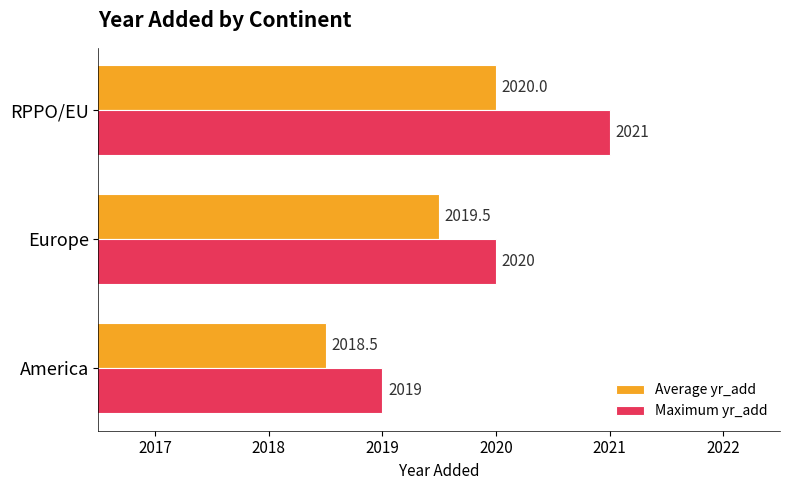

At which category is the sum across all series the highest?

RPPO/EU